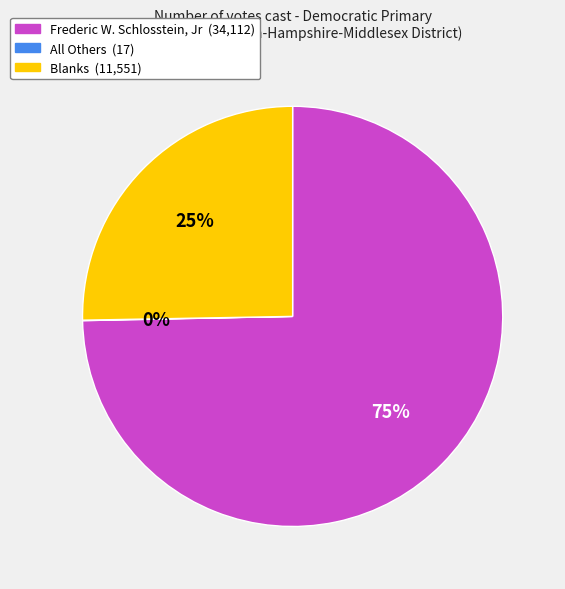

Do Frederic W. Schlosstein, Jr and Blanks together represent more than half of the pie?

Yes